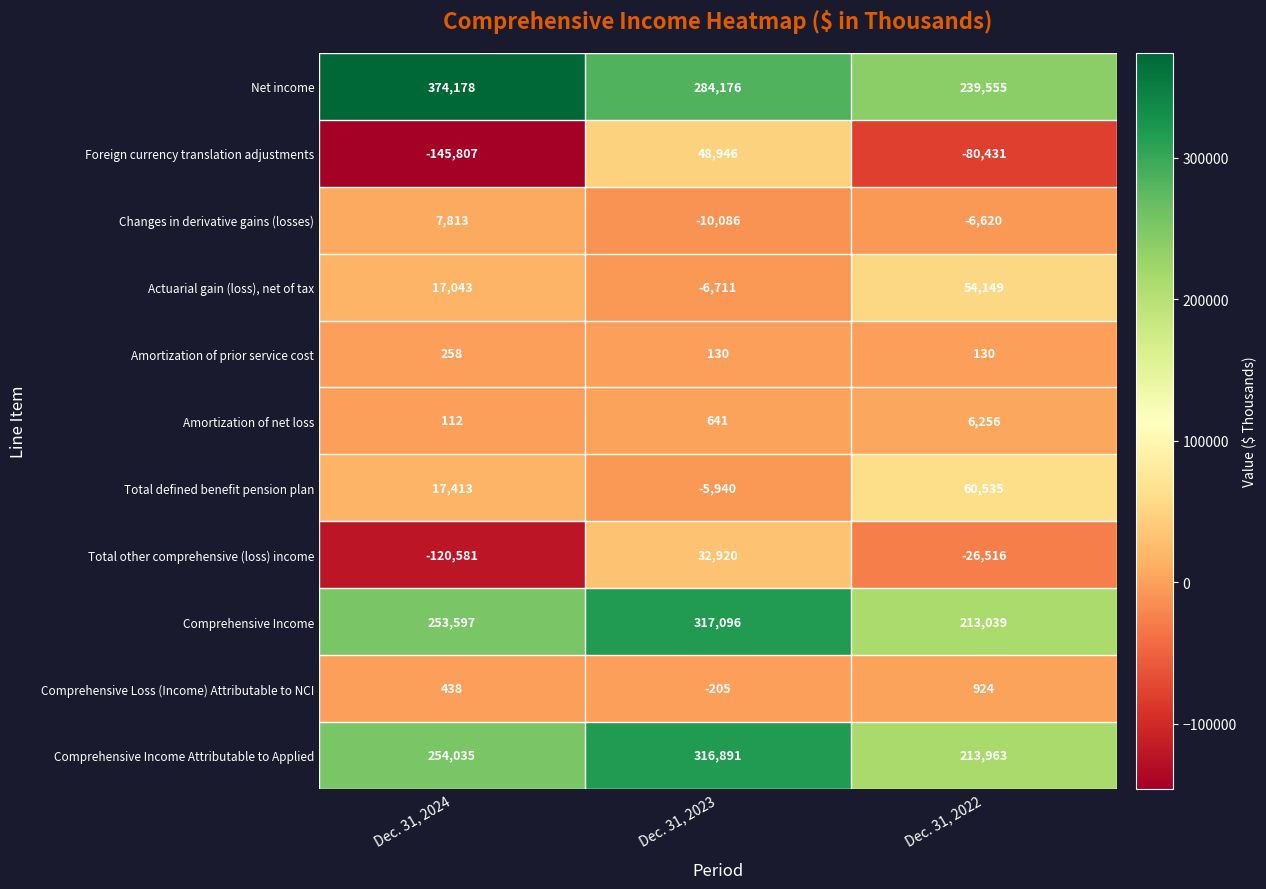

Is it true that Amortization of prior service cost equals 130 at Dec. 31, 2023?

True